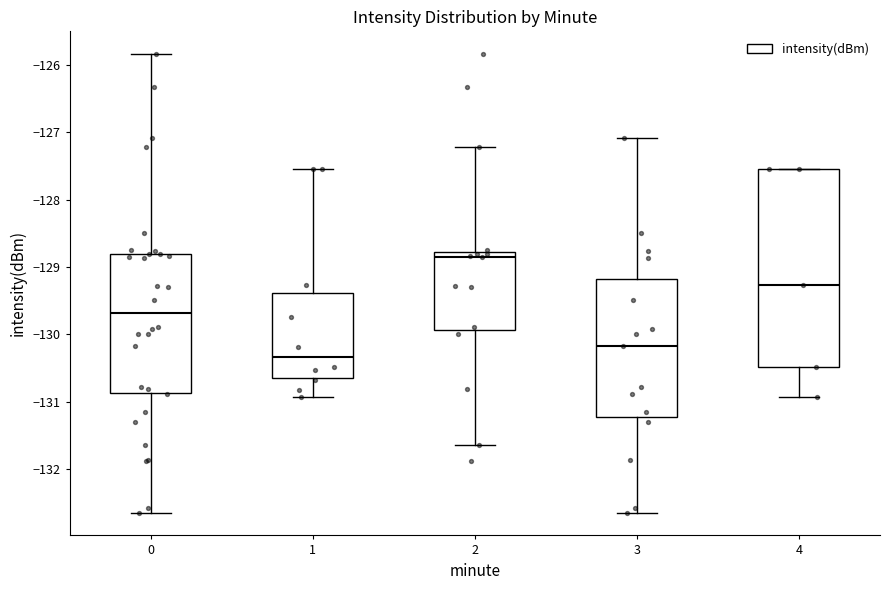

Where does the lower whisker of the box at x = 0 end on the y-axis? The values are not printed on the chart, so give them approximately, as read against the axis.

-132.6